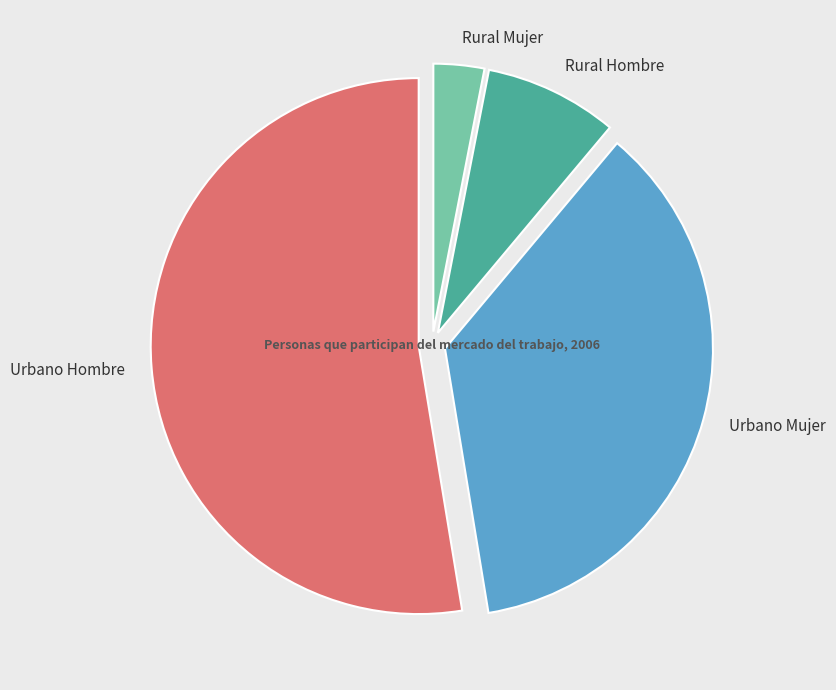

The Rural Mujer slice represents 3% of the pie. True or false?

True